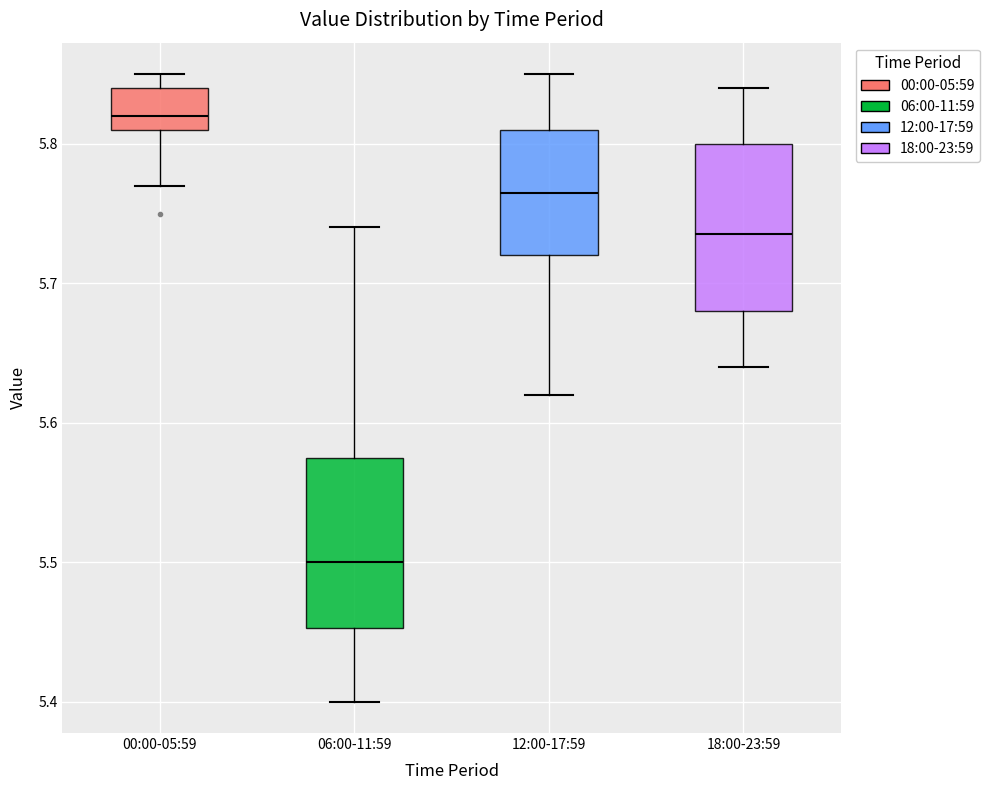

Which box's median line is the lowest?

06:00-11:59